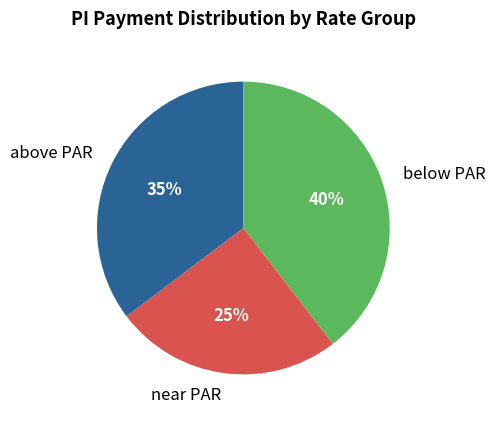

Does any single category account for the majority?

No